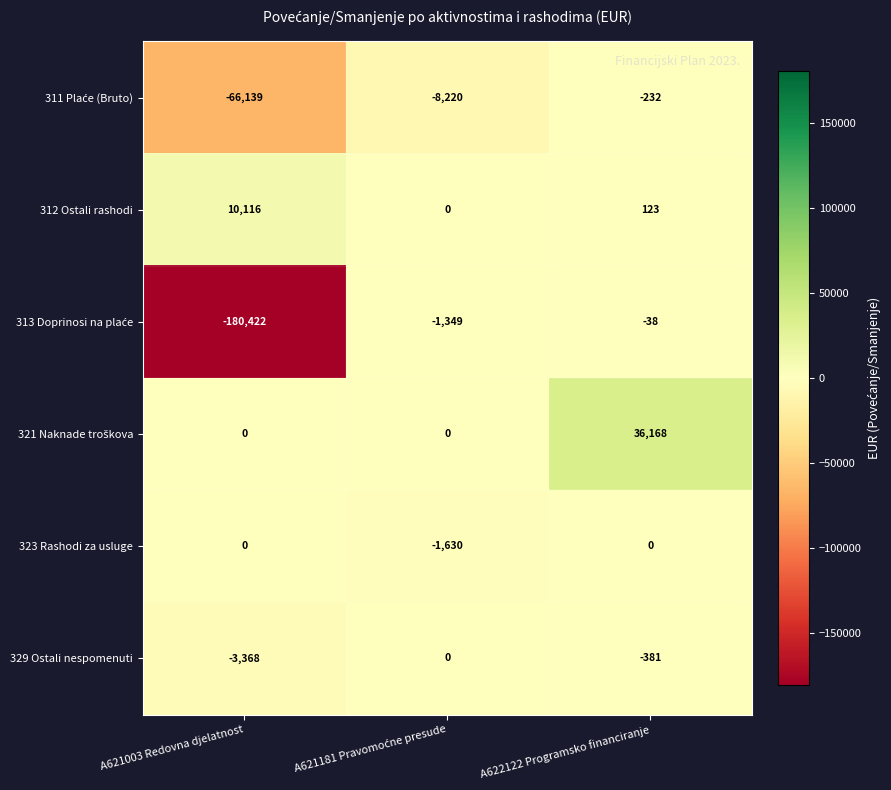

Which category has the lowest value across all series?

A621003 Redovna djelatnost